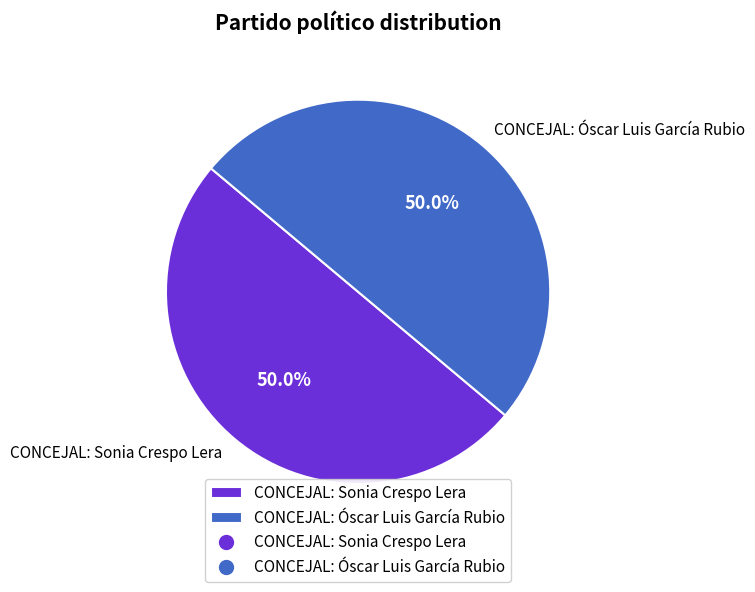

Approximately how many times larger is the value at CONCEJAL: Óscar Luis García Rubio compared to CONCEJAL: Sonia Crespo Lera?

1.0